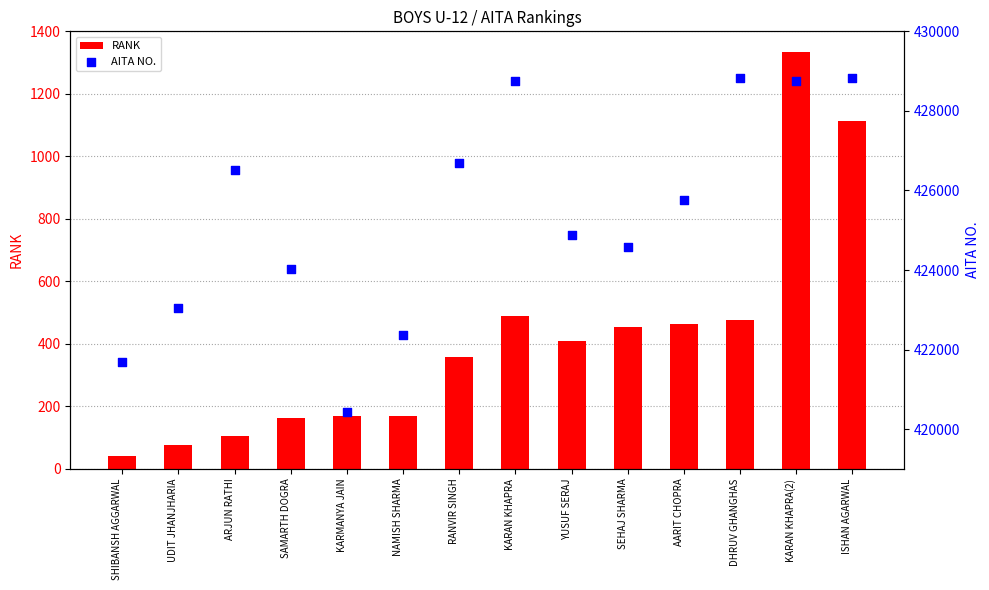

Is the value of RANK at KARAN KHAPRA(2) greater than the value of AITA NO. at KARMANYA JAIN?

No